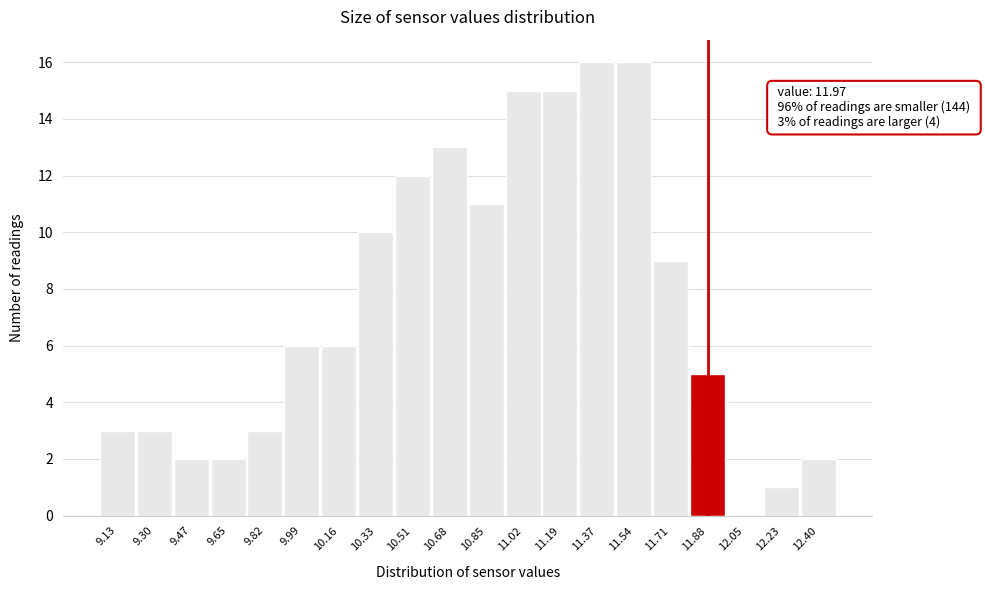

Reading left to right, extract all data points from this chart.

9.13=3	9.30=3	9.47=2	9.65=2	9.82=3	9.99=6	10.16=6	10.33=10	10.51=12	10.68=13	10.85=11	11.02=15	11.19=15	11.37=16	11.54=16	11.71=9	11.88=5	12.05=0	12.23=1	12.40=2